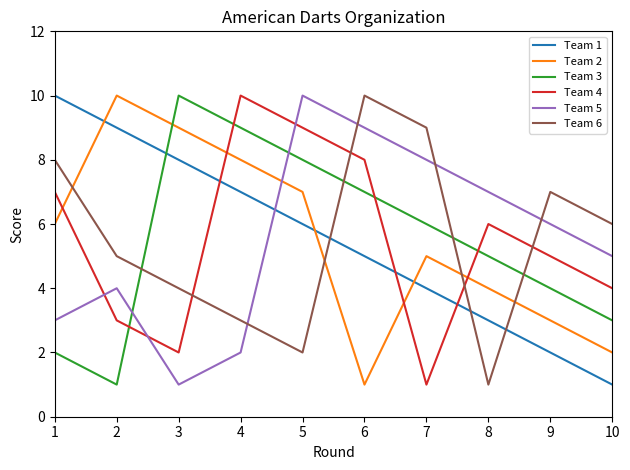

True or false: Team 2 has a value of 2 at 10.

True